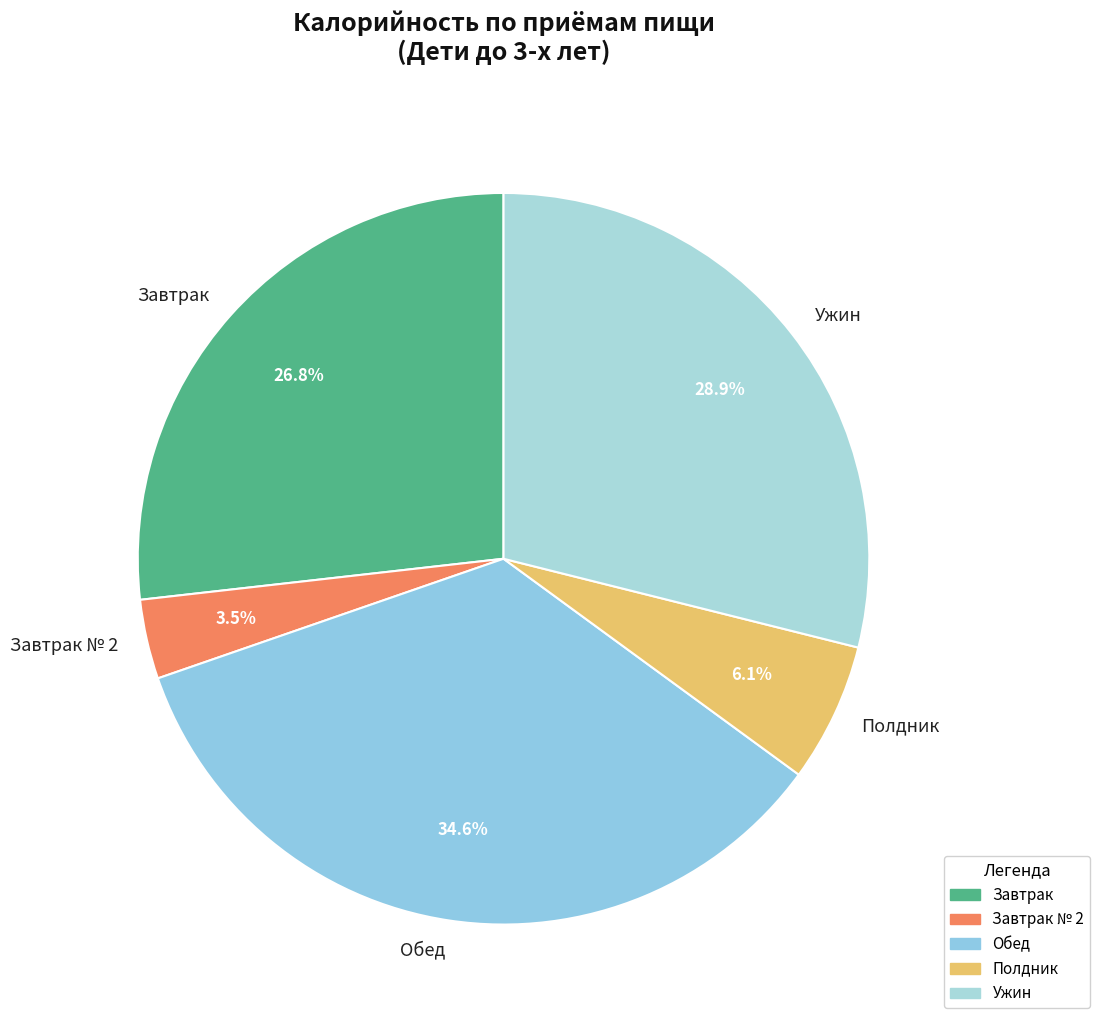

What is the total percentage of Завтрак № 2 and Завтрак?

30.3%